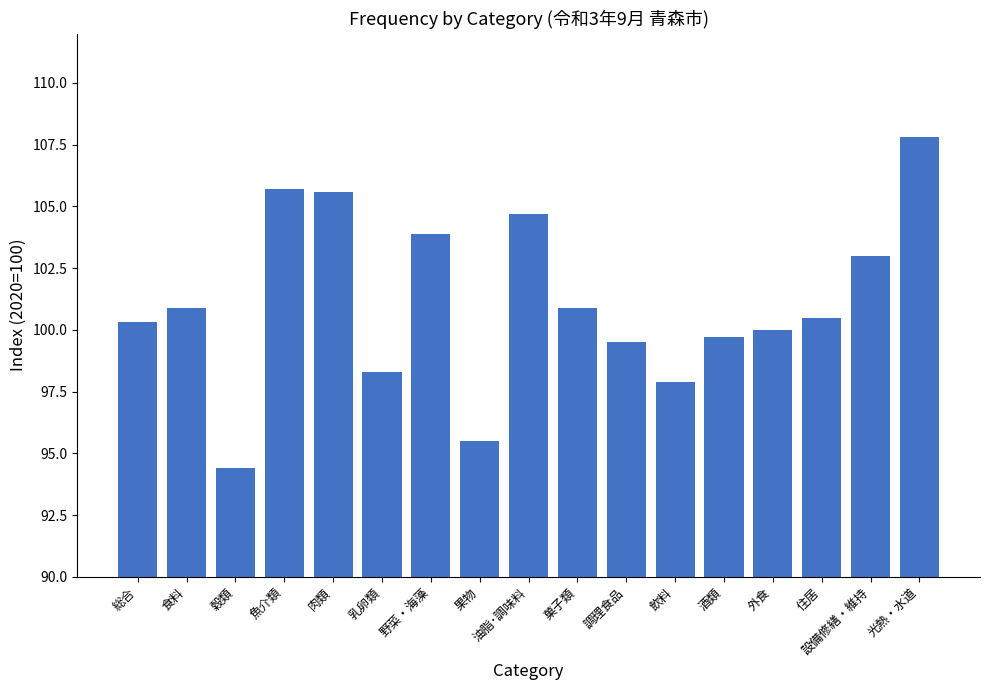

What is the value of the 8th bar from the left?

95.5